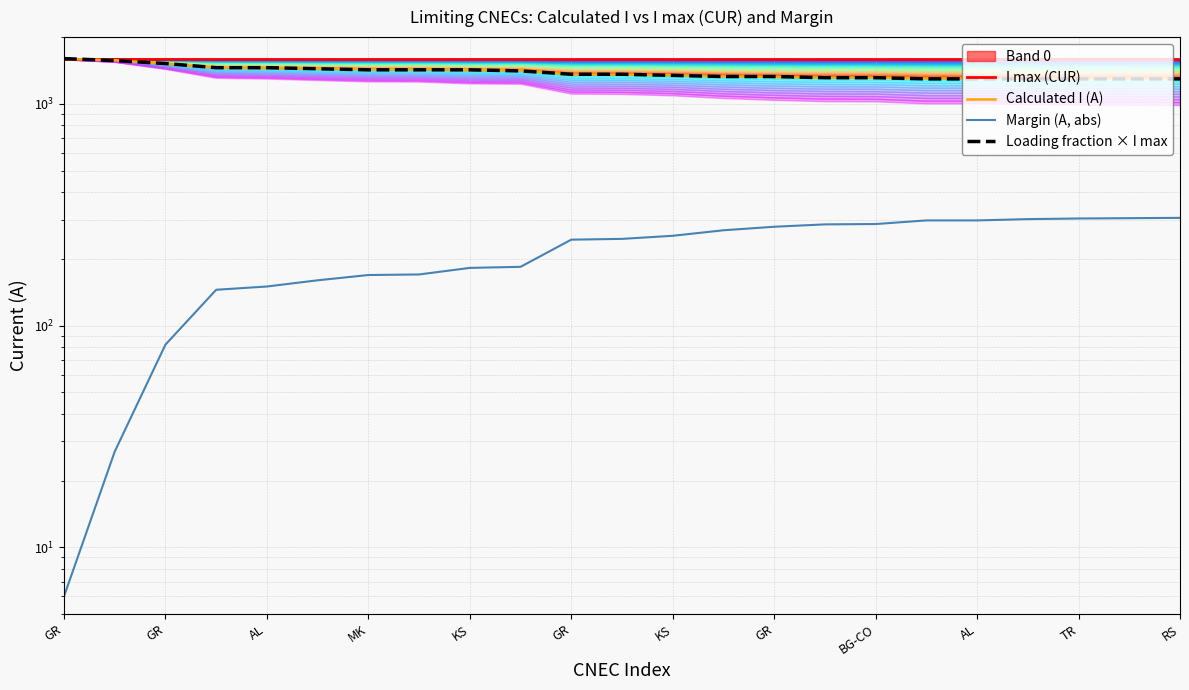

Reading right to left, transcribe all the data shown in this chart.

I max (CUR): 1600	1600	1600	1600	1600	1600	1600	1600	1600	1600	1600	1600	1600	1600	1600	1600	1600	1600	1600	1600	1600	1600	1600
Calculated I (A): 1294	1295	1296	1298	1302	1302	1313	1314	1321	1331	1346	1354	1356	1416	1418	1430	1431	1440	1450	1455	1518	1573	1594
Margin (A, abs): 306	305	304	302	298	298	287	286	279	269	254	246	244	184	182	170	169	160	150	145	82	27	6
Loading fraction × I max: 1296	1296	1296	1296	1296	1296	1312	1312	1328	1328	1344	1360	1360	1408	1424	1424	1424	1440	1456	1456	1520	1568	1600